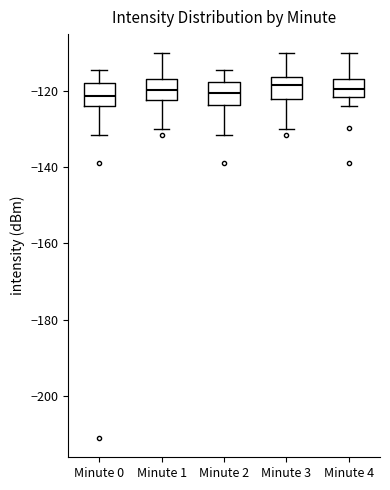

Reading left to right, transcribe this box plot: for each box, give where its median line is, the range the box spans, and where its two whiskers end, as read against the y-axis. The values are not printed on the chart, so give them approximately, as read against the axis.

Minute 0: median -122, box -124 to -118, whiskers -132 to -114
Minute 1: median -120, box -122 to -118, whiskers -130 to -110
Minute 2: median -120, box -124 to -118, whiskers -132 to -114
Minute 3: median -118, box -122 to -116, whiskers -130 to -110
Minute 4: median -120, box -122 to -116, whiskers -124 to -110